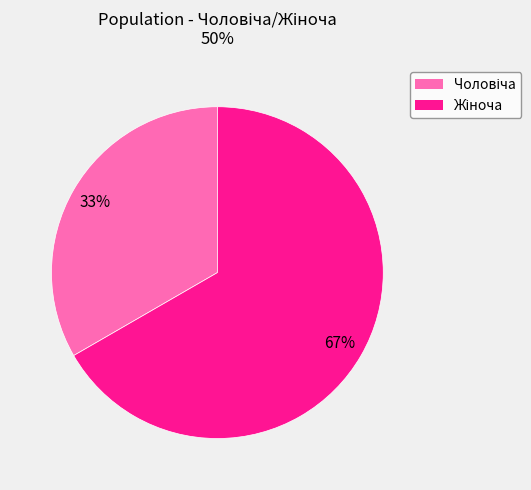

To the nearest percent, what is the average slice percentage?

50%